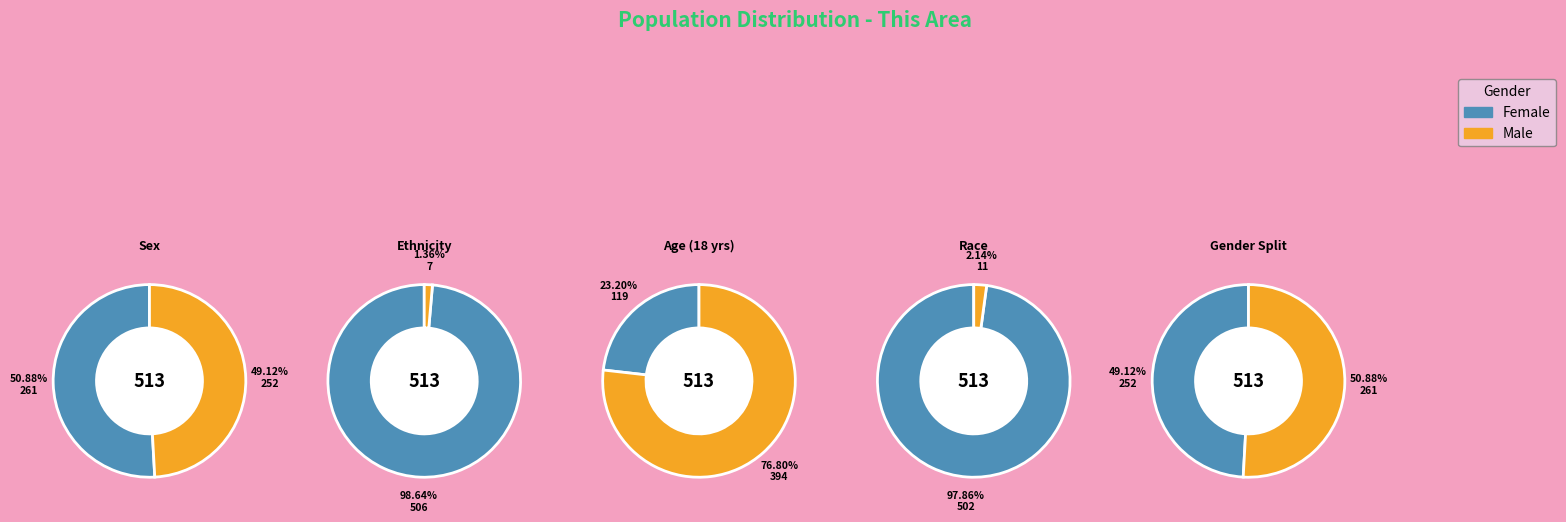

Which series has the largest range (max minus min)?

Male